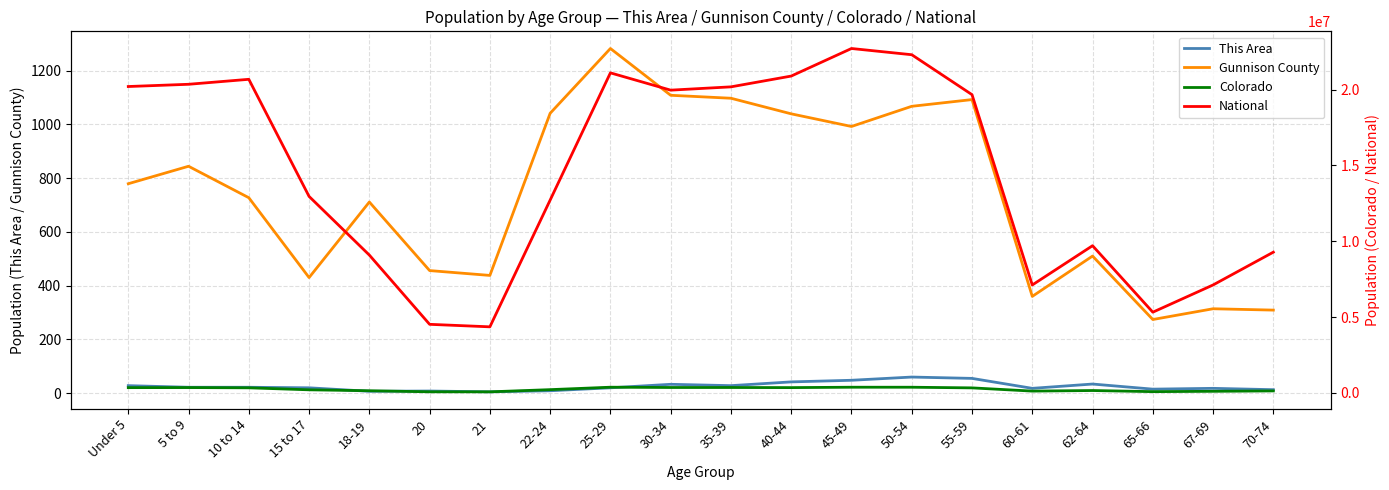

How many distinct data groups are displayed?

4